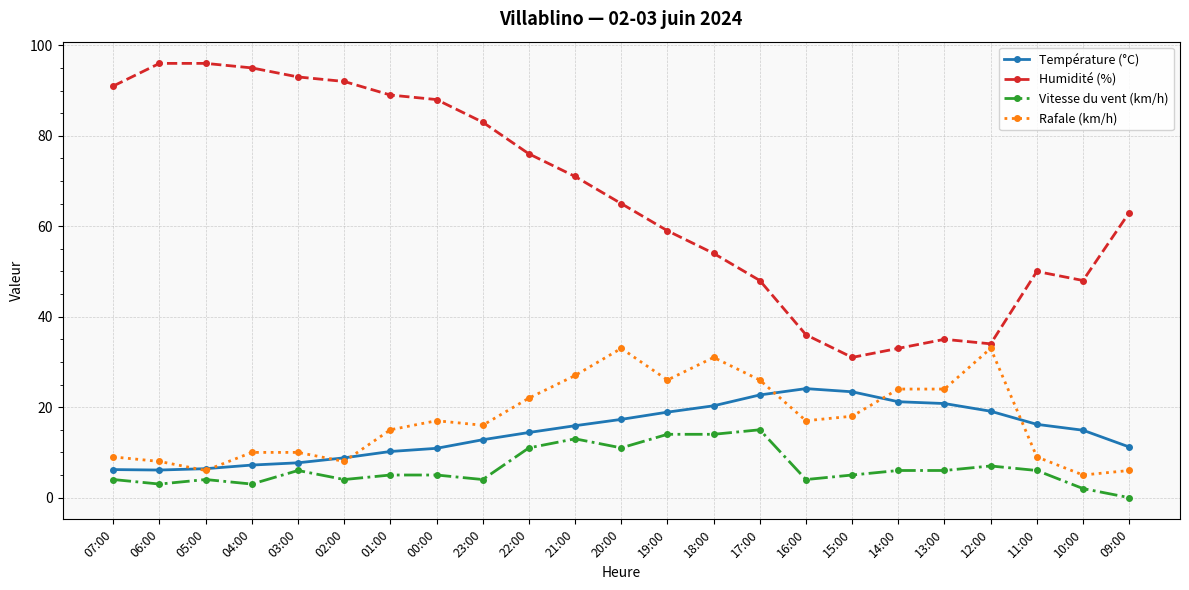

Is it true that Rafale (km/h) equals 1.6 at 05:00?

False